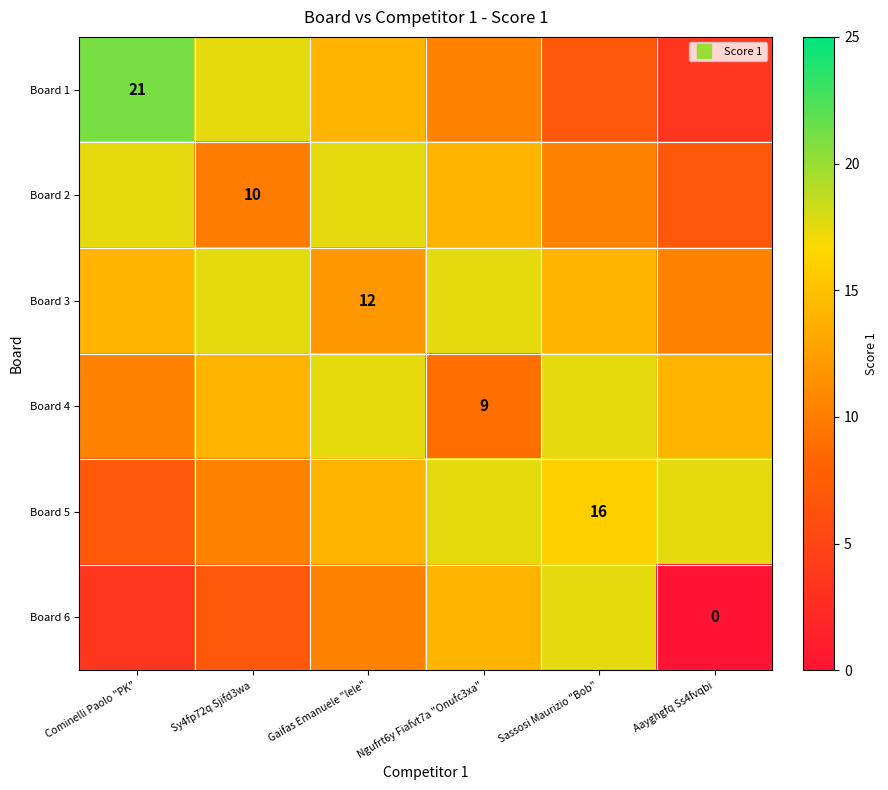

True or false: Board 4 has a value of 17.5 at Gaifas Emanuele "lele".

True